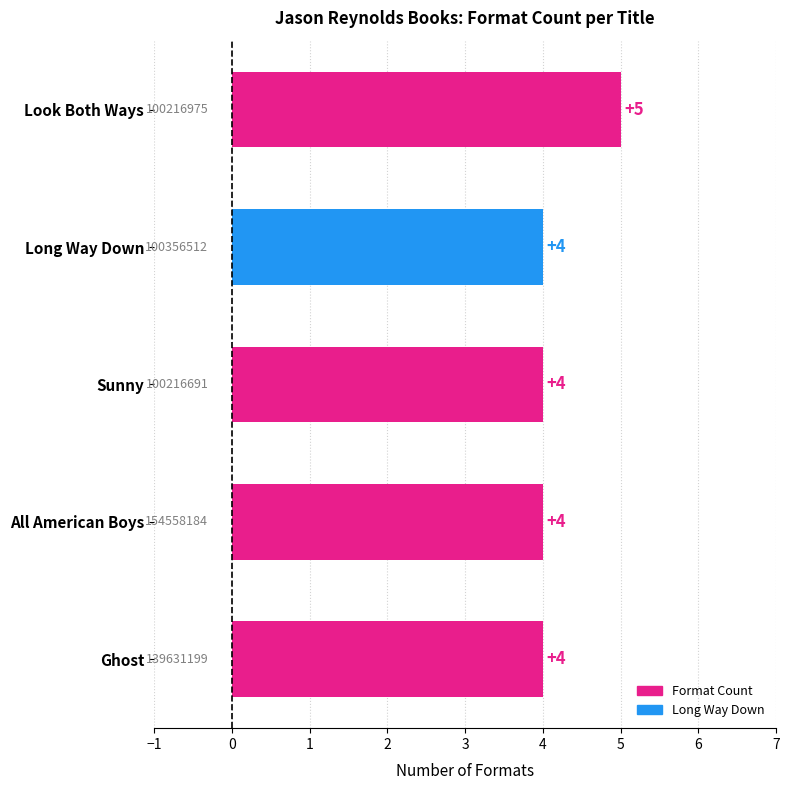

Count the values in the range 4 to 5.

5